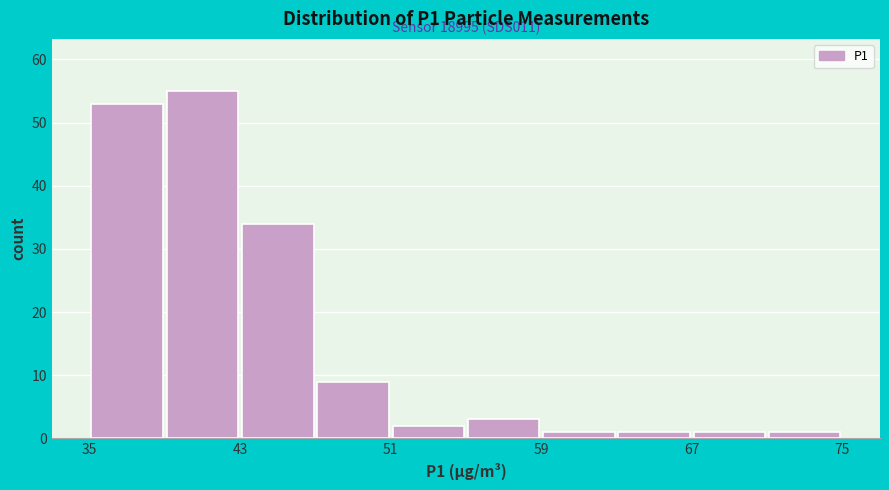

Over which range of the x-axis is the bar tallest?

39 to 43